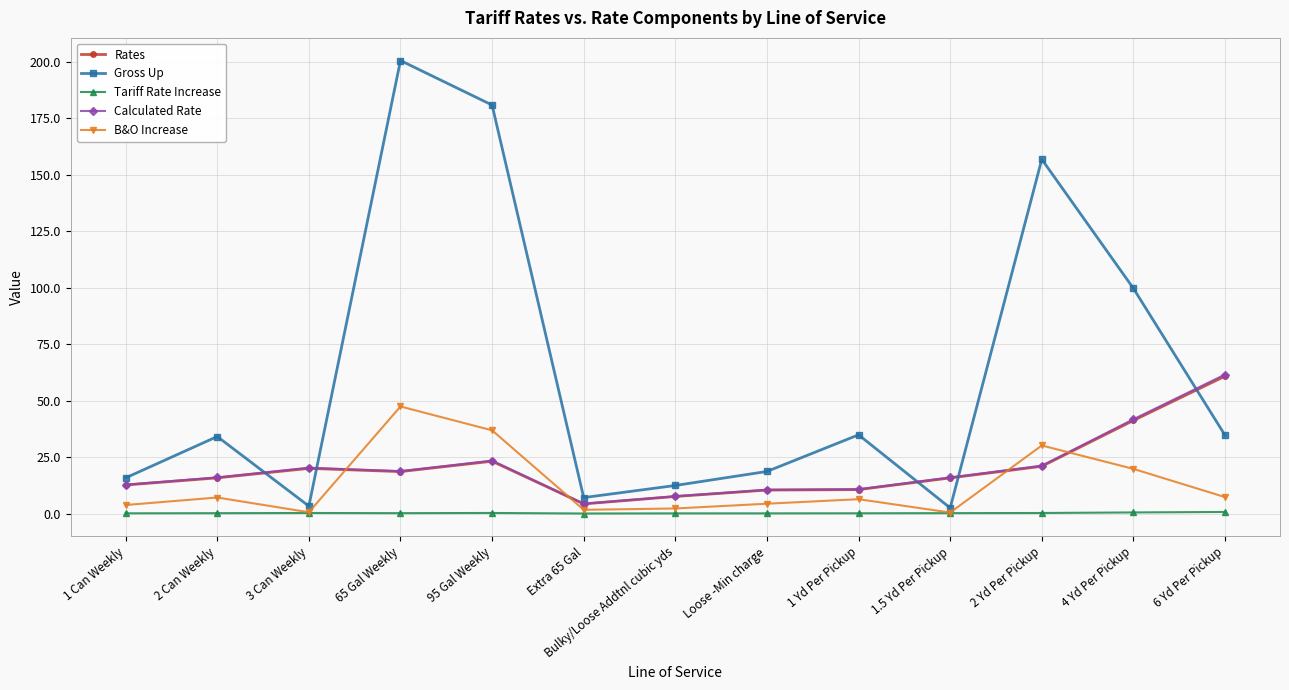

What position from the left is 4 Yd Per Pickup?

12